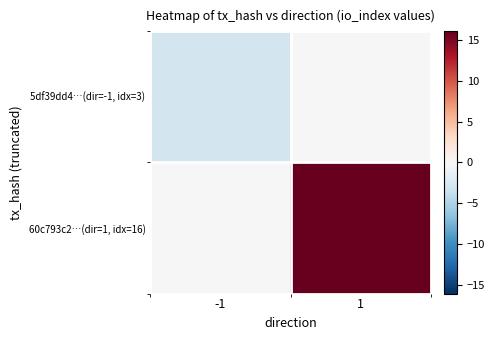

Reading right to left, what are all the values shown in this chart?

5df39dd4…(dir=-1, idx=3): 1=0	-1=-3
60c793c2…(dir=1, idx=16): 1=16	-1=0